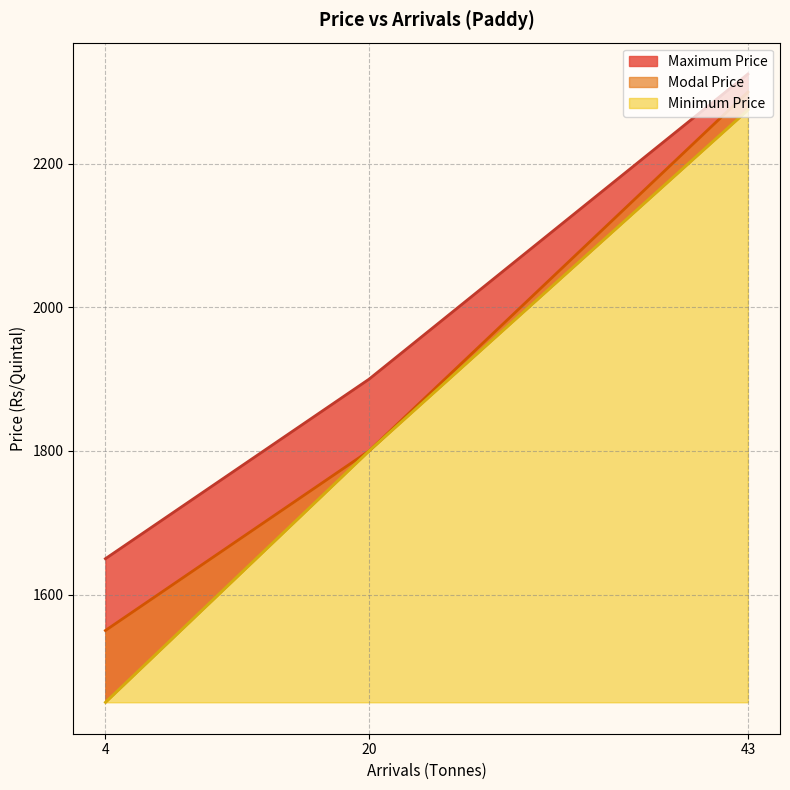

What is the maximum value shown in the chart?

2325